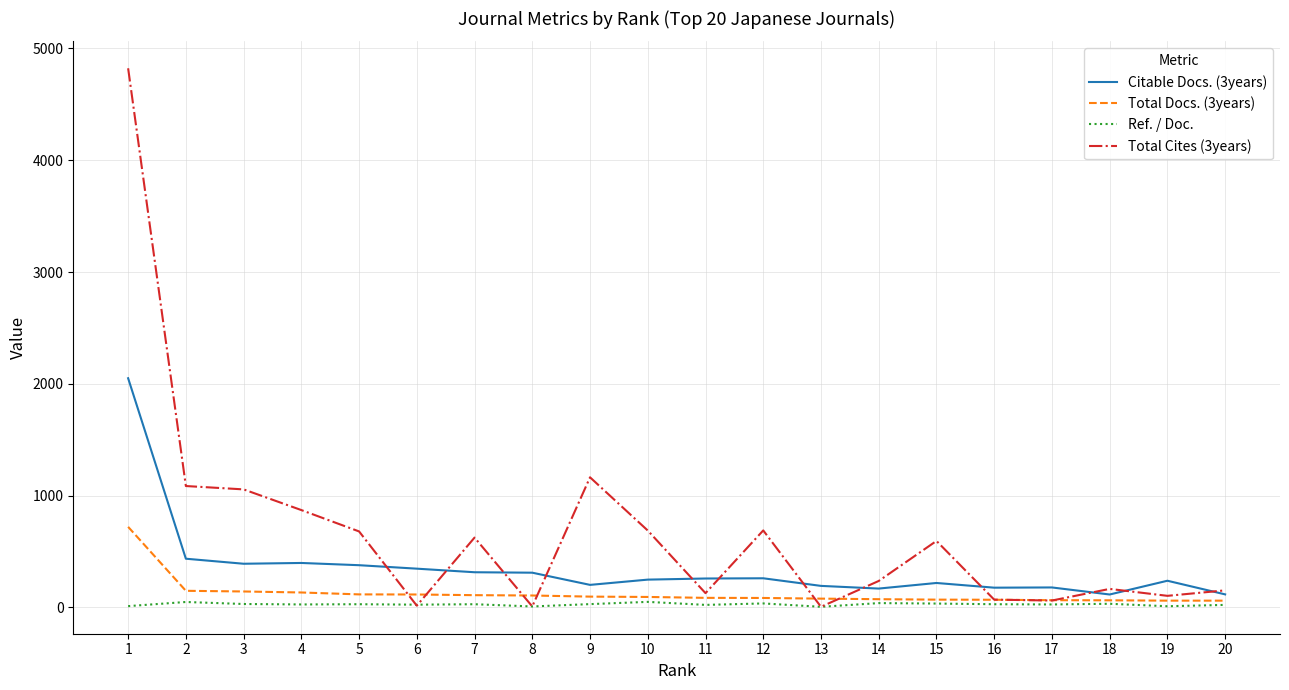

The value of Citable Docs. (3years) at 5 is 378. True or false?

True